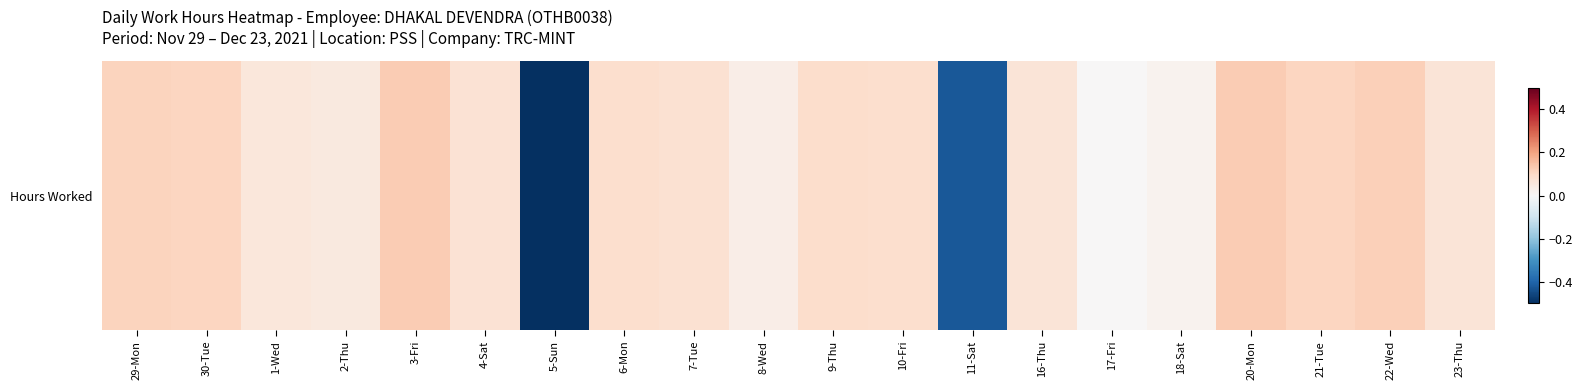

How many values exceed 0?

18